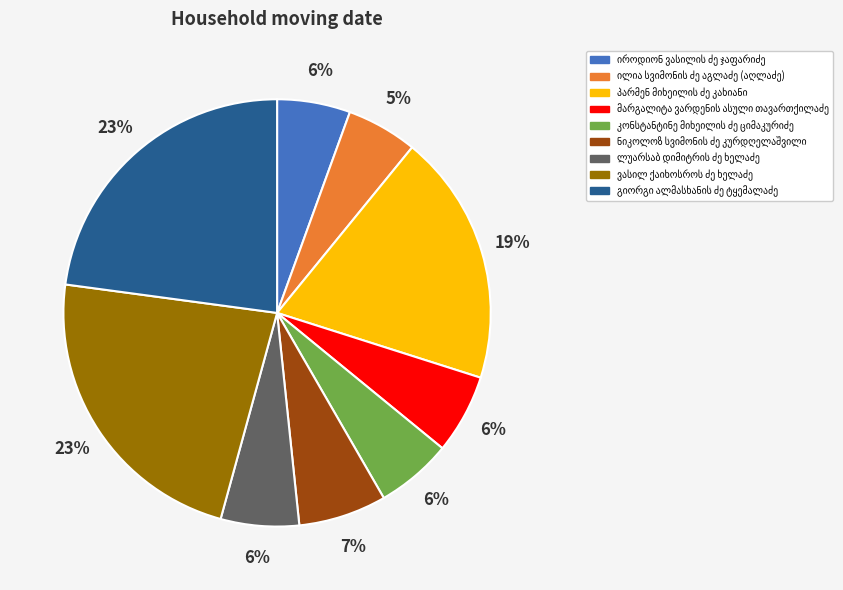

Count the number of slices in the pie.

9